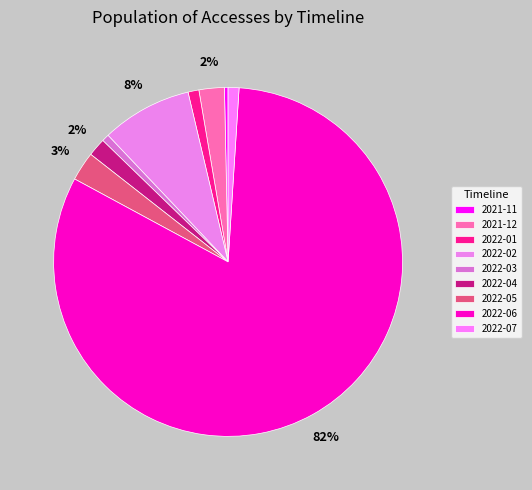

How many segments does this pie chart have?

9